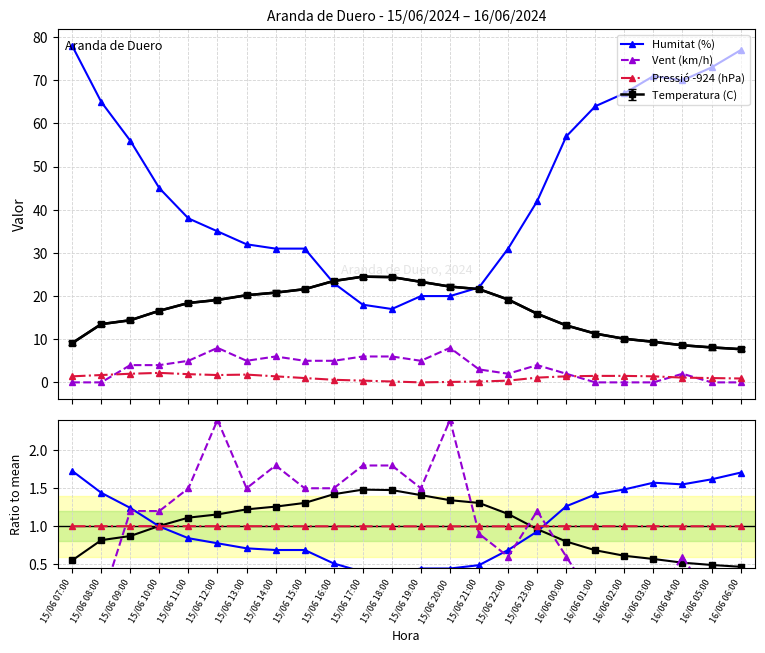

What is the sum of the Pressió (hPa) values at 15/06 07:00 and 15/06 16:00?

2.0